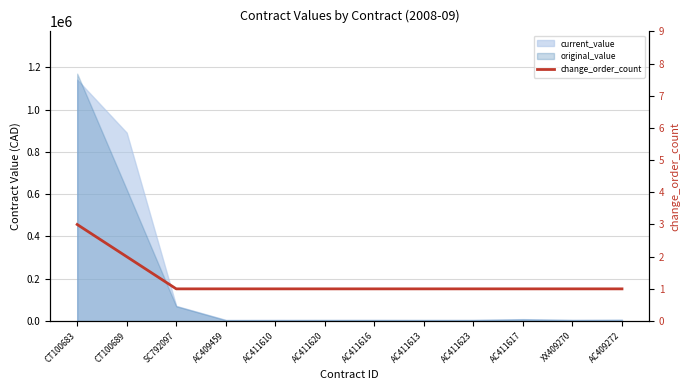

What value does the data have at AC411613?

1